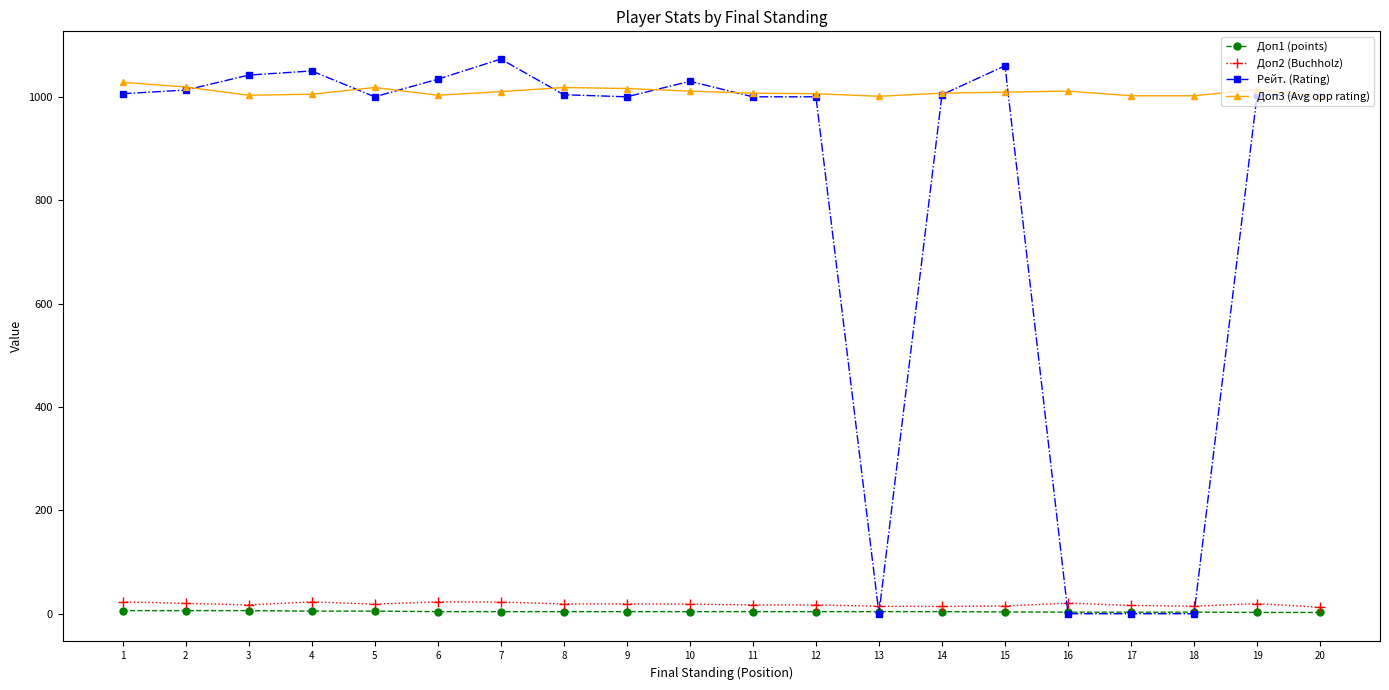

Which series changed the most between 1 and 18?

Рейт. (Rating)